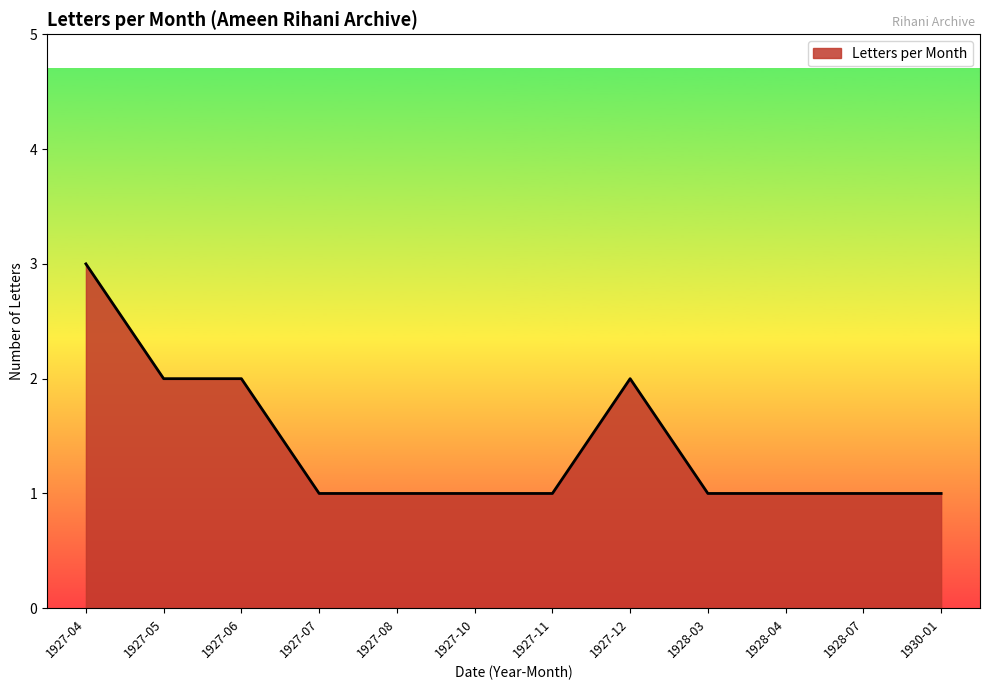

What position from the right is 1928-04?

3